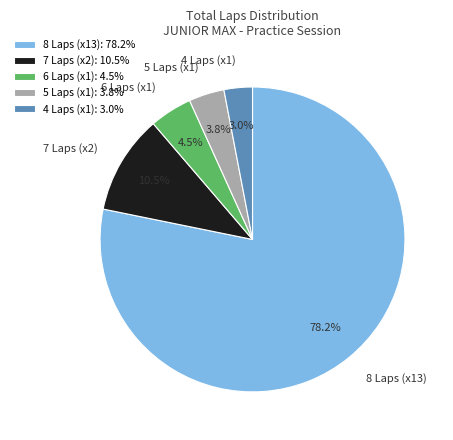

Approximately how many times larger is the value at 8 Laps (x13) compared to 7 Laps (x2)?

7.4